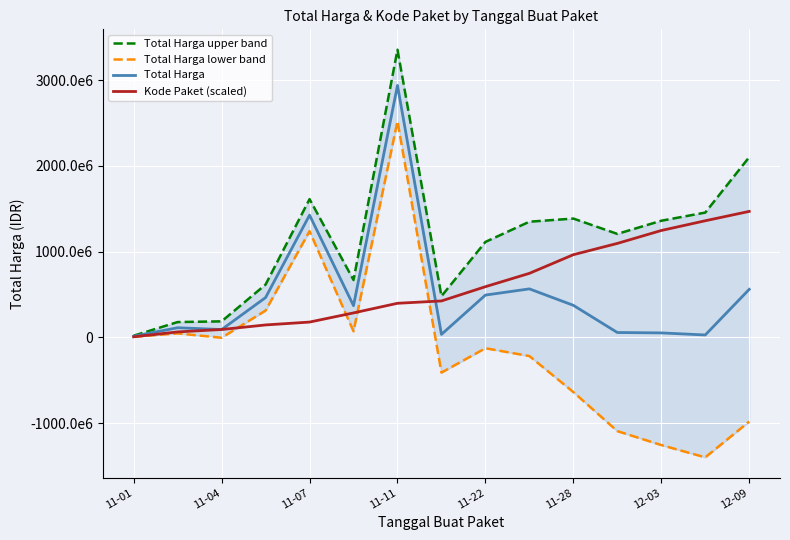

Reading left to right, extract all data points from this chart.

Total Harga upper band: 19111448.5	178161259.5	186419434.8	615732408.5	1612841162.6	668705557.1	3356465990.5	480102587.2	1113458262.9	1349348221.8	1385913730.3	1206922495.0	1360658349.2	1455757468.2	2103136701.0
Total Harga lower band: 6463551.5	45547280.5	-5077284.8	312271791.5	1238894637.4	70364442.9	2522260489.5	-411518587.2	-127458262.9	-218679821.8	-639105730.3	-1094616895.0	-1257456349.2	-1400933468.2	-983194701.0
Total Harga: 12787500.0	111854270.0	90671075.0	464002100.0	1425867900.0	369535000.0	2939363240.0	34292000.0	493000000.0	565334200.0	373404000.0	56152800.0	51601000.0	27412000.0	559971000.0
Kode Paket (scaled): 6022808.1	63149513.8	91188914.1	144505055.8	178069773.9	284924340.1	397240714.7	424581511.6	590912631.3	746680020.7	964294981.3	1095971138.1	1246721284.9	1360329017.4	1469681620.0